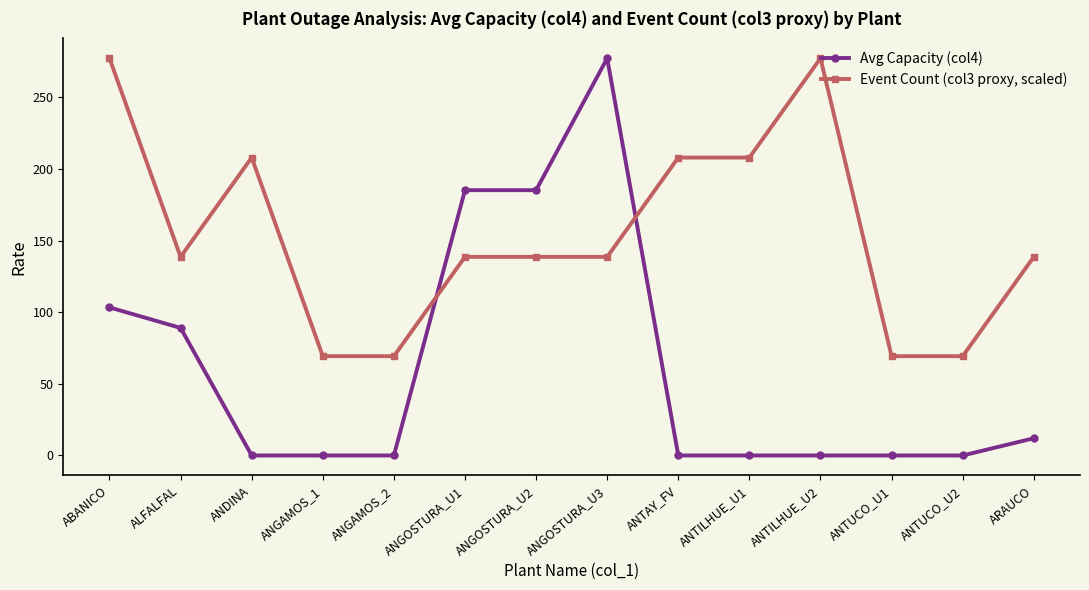

Does the chart display data point markers on the line(s)?

Yes